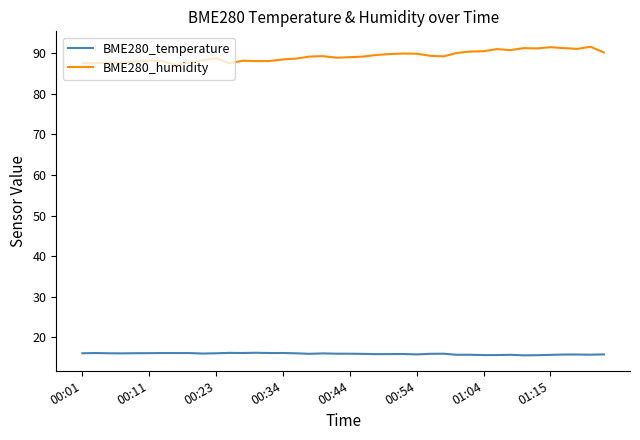

Rank the series by their average value, from lowest to highest.

BME280_temperature, BME280_humidity